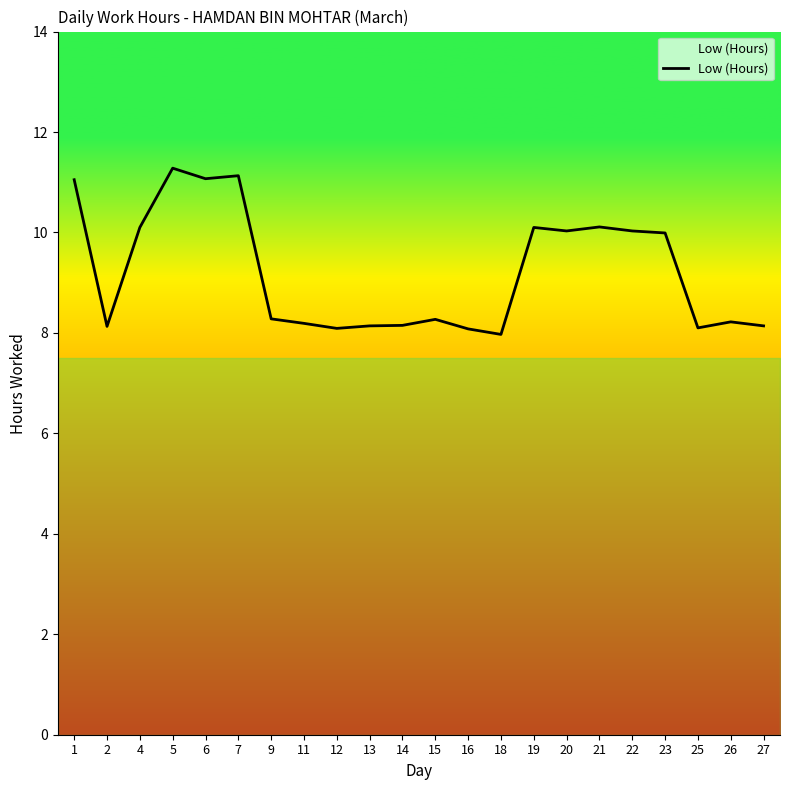

Approximately how many times larger is the value at 5 compared to 13?

1.4